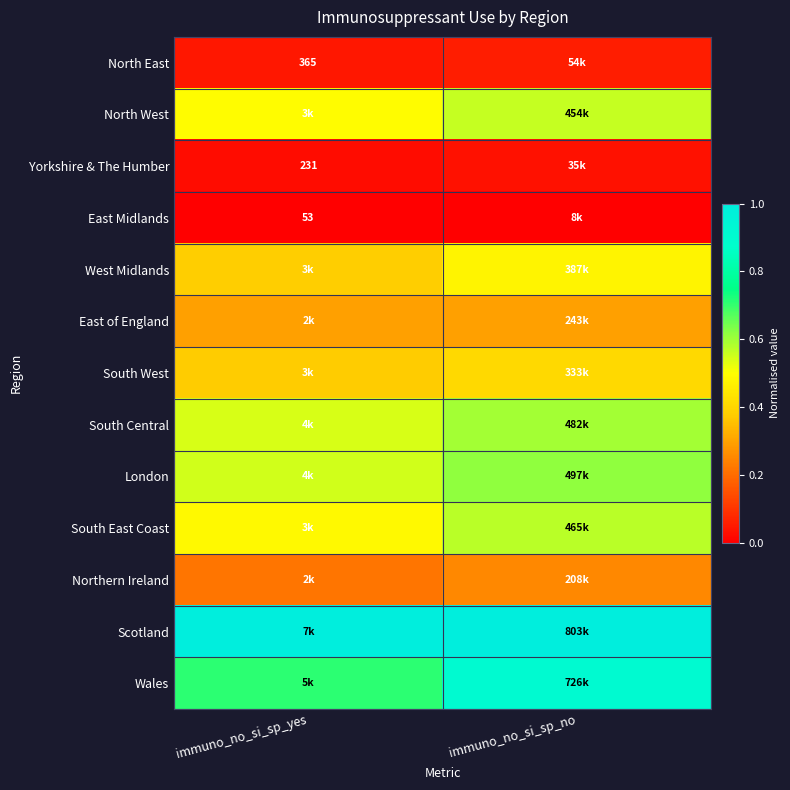

Rank the series by their maximum value, from highest to lowest.

Scotland, Wales, London, South Central, South East Coast, North West, West Midlands, South West, East of England, Northern Ireland, North East, Yorkshire & The Humber, East Midlands